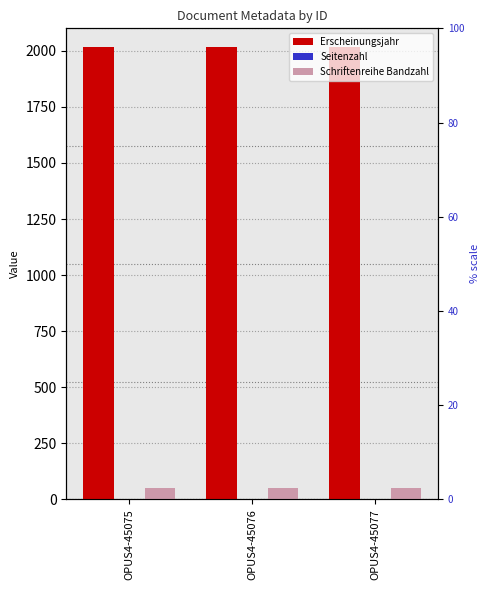

Between OPUS4-45076 and OPUS4-45075, which is larger?

OPUS4-45076